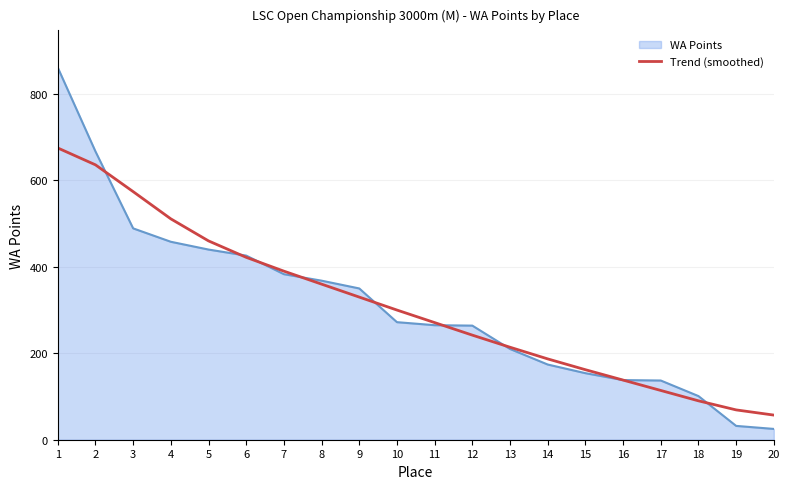

Between 11 and 14, which series saw the biggest shift?

WA Points